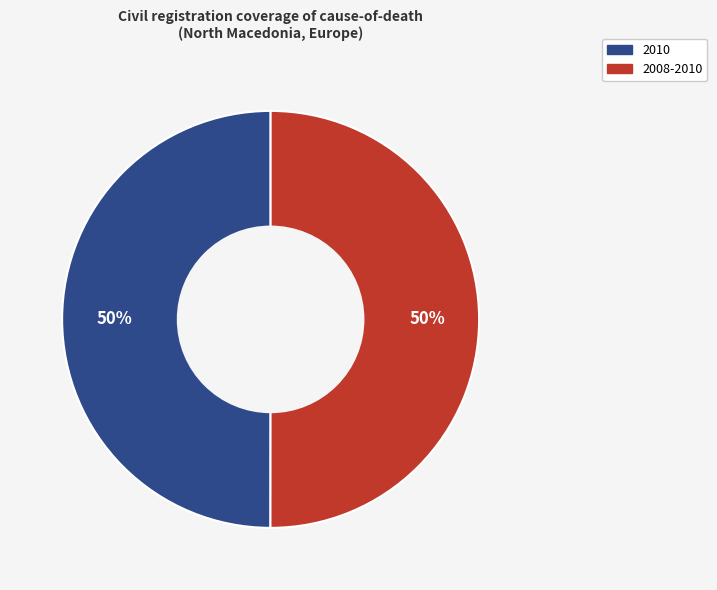

How many segments does this pie chart have?

2